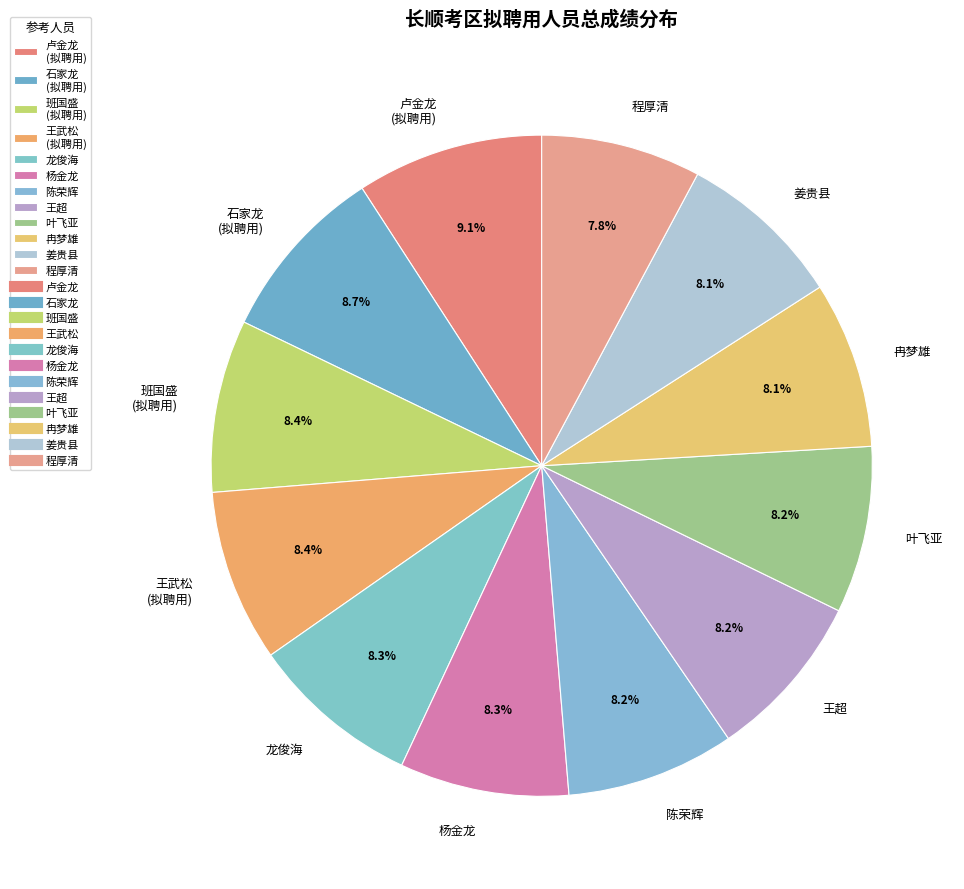

Do 叶飞亚 and 王武松 (拟聘用) together represent more than half of the pie?

No